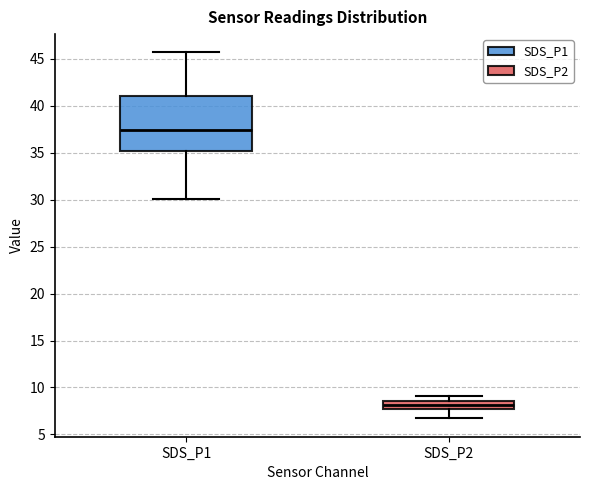

Where does the median line of the box for SDS_P2 sit on the y-axis? The values are not printed on the chart, so give them approximately, as read against the axis.

8.0